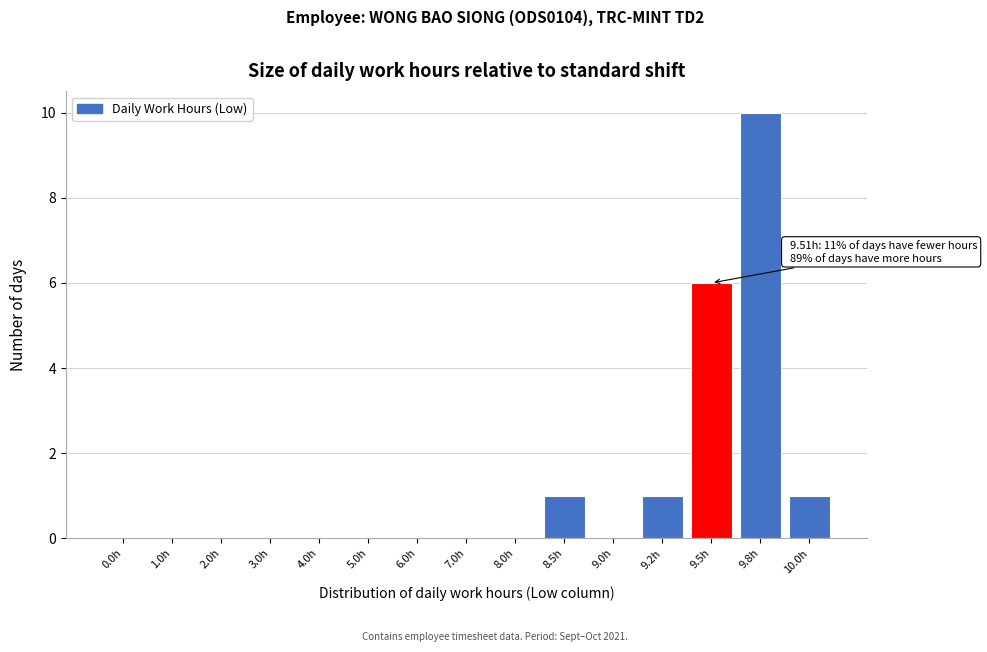

Reading left to right, transcribe all the data shown in this chart.

0.0h=0	1.0h=0	2.0h=0	3.0h=0	4.0h=0	5.0h=0	6.0h=0	7.0h=0	8.0h=0	8.5h=1	9.0h=0	9.2h=1	9.5h=6	9.8h=10	10.0h=1